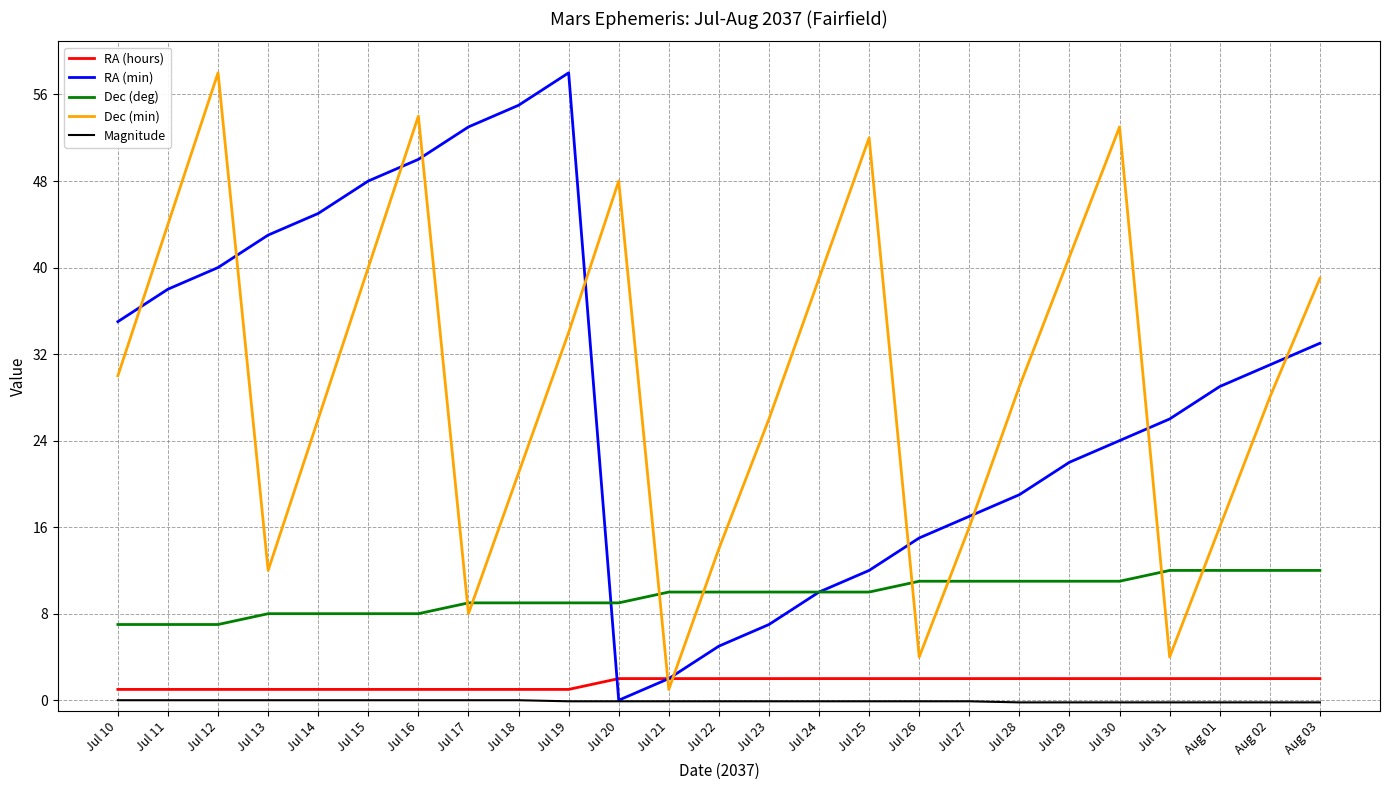

What is the highest value of the Dec (min) series?

58.0